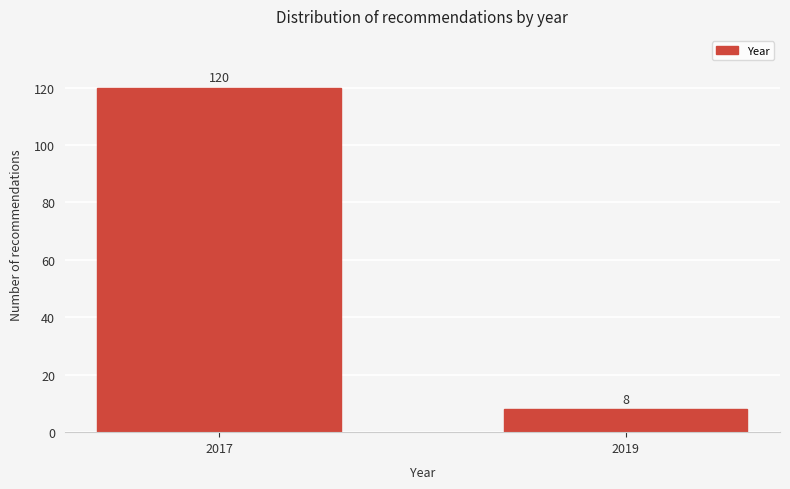

Reading left to right, what are all the values shown in this chart?

2017=120	2019=8